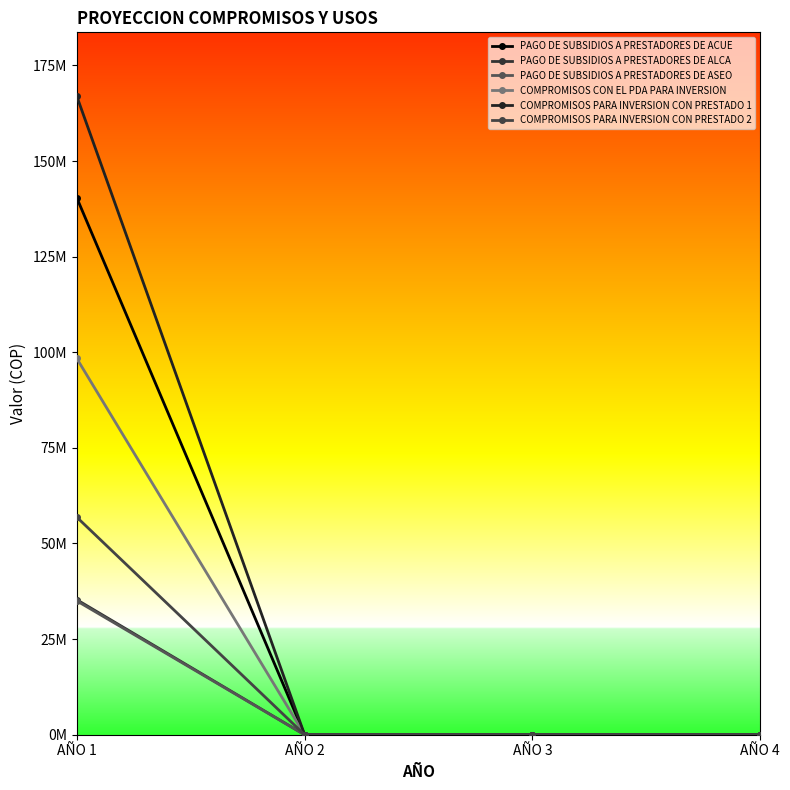

Is the value of PAGO DE SUBSIDIOS A PRESTADORES DE ALCA at AÑO 4 greater than the value of PAGO DE SUBSIDIOS A PRESTADORES DE ACUE at AÑO 2?

No